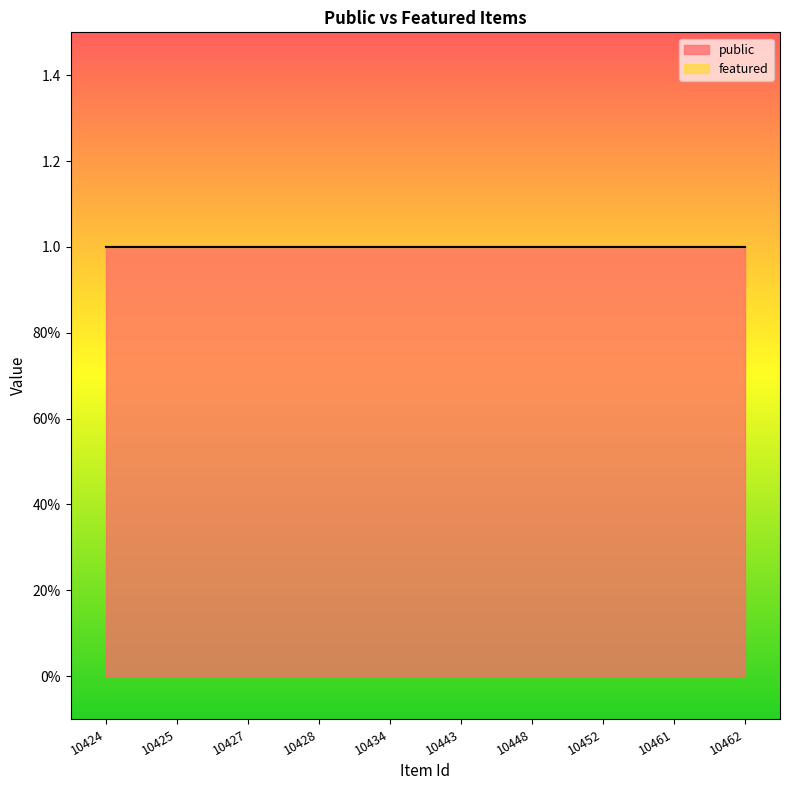

What is the highest value of the public series?

1